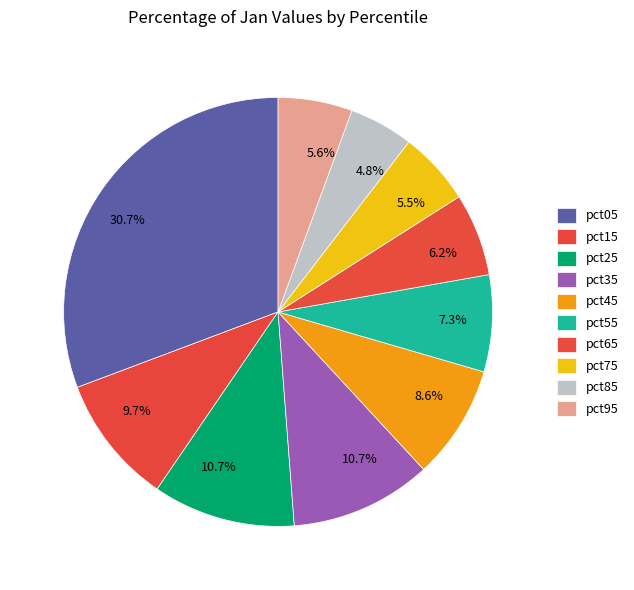

Is there any slice that represents more than half of the pie?

No